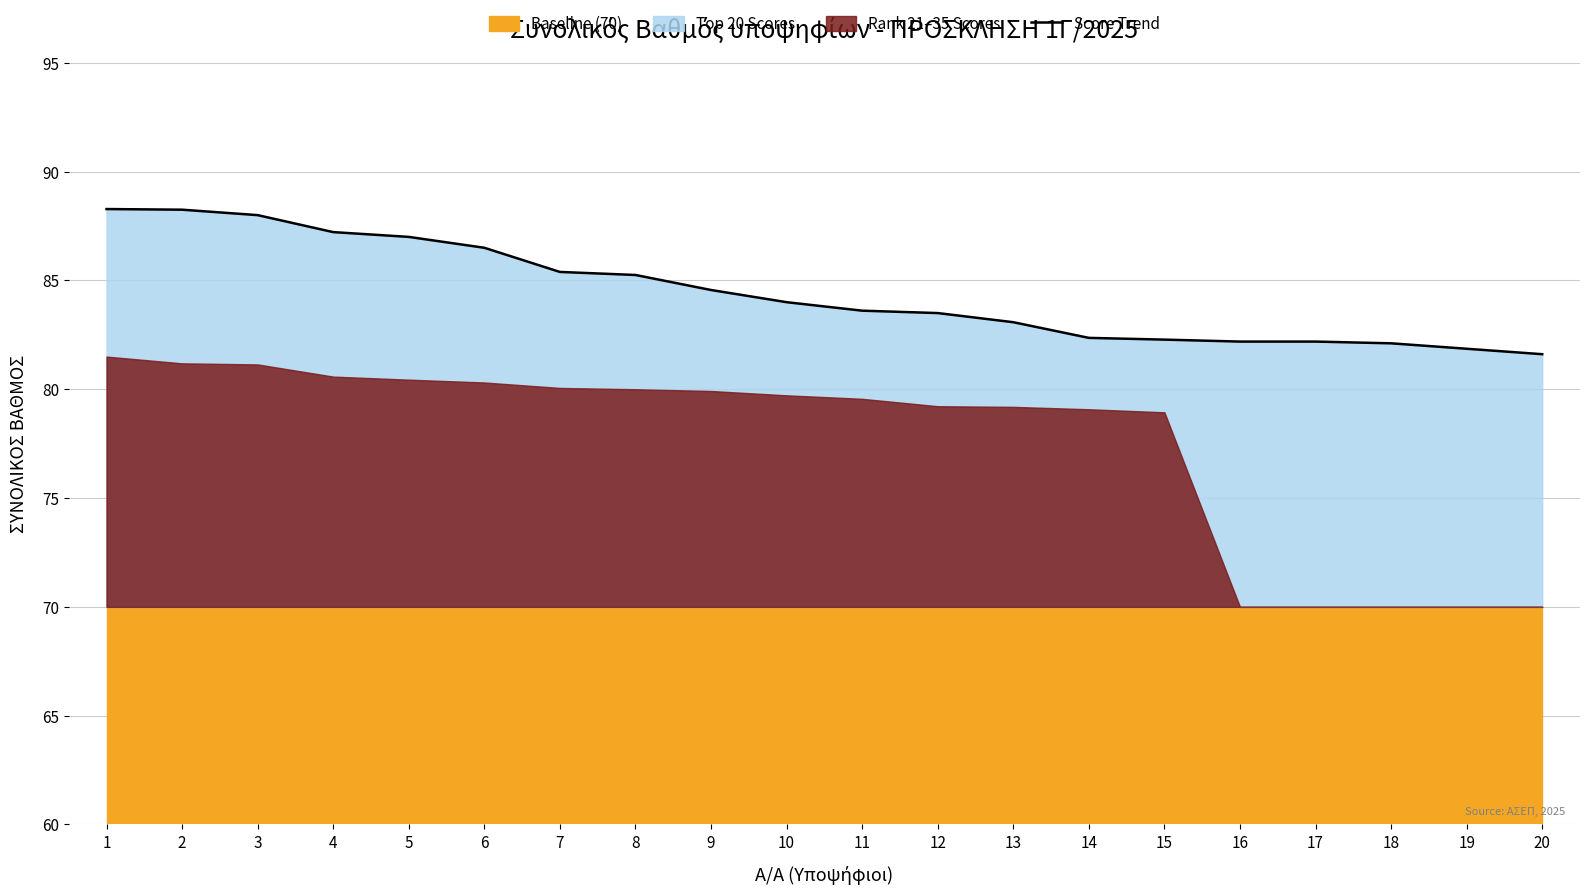

What is the difference between the maximum and minimum values?

6.7